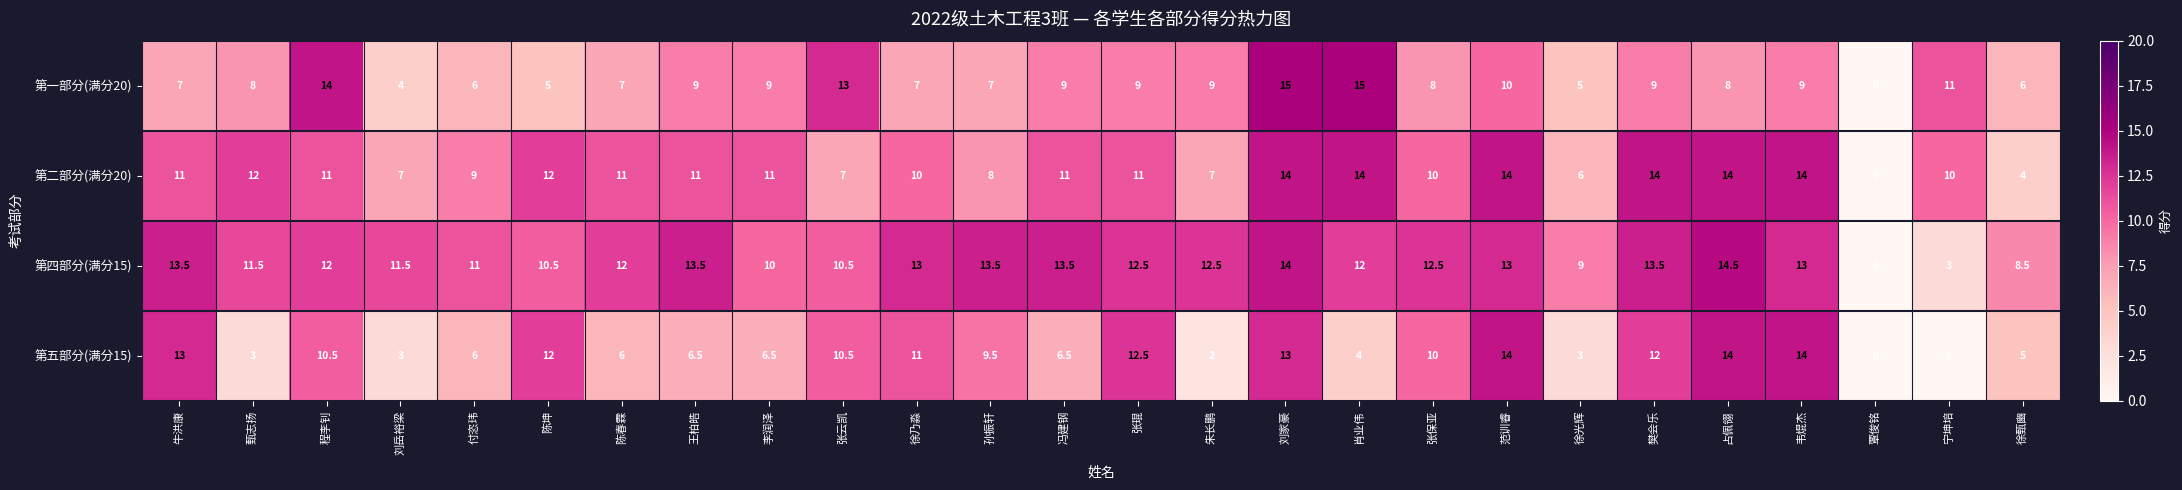

What is the difference between the maximum and minimum values in the 第二部分(满分20) series?

14.0